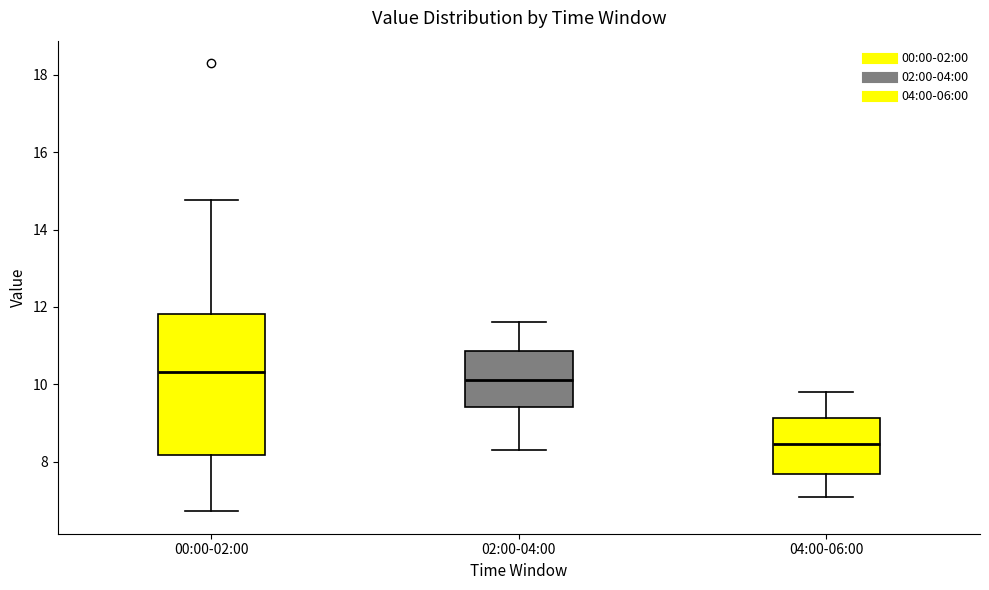

Where does the lower whisker of the box for 02:00-04:00 end on the y-axis? The values are not printed on the chart, so give them approximately, as read against the axis.

8.4